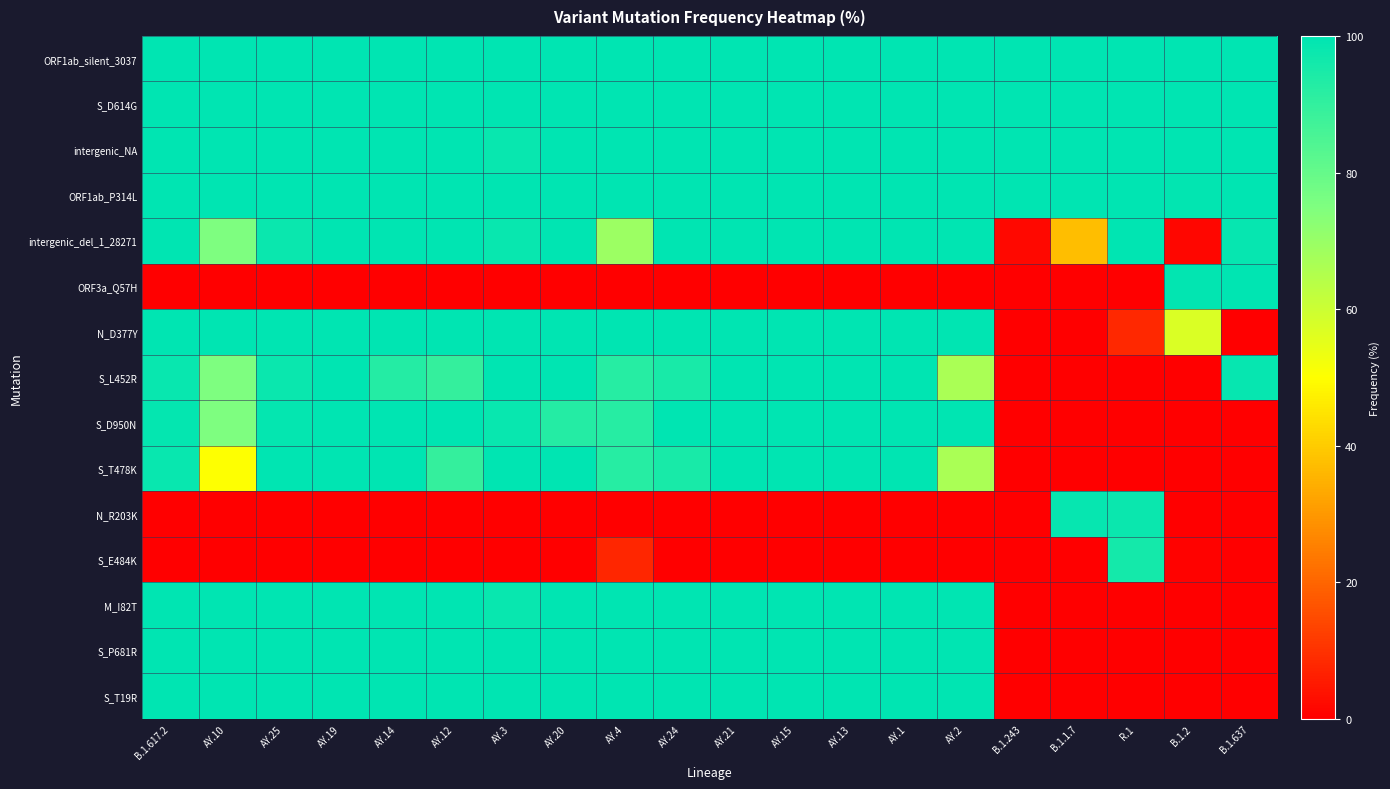

Reading left to right, extract all data points from this chart.

ORF1ab_silent_3037: B.1.617.2=100.0	AY.10=100.0	AY.25=100.0	AY.19=100.0	AY.14=100.0	AY.12=100.0	AY.3=100.0	AY.20=100.0	AY.4=100.0	AY.24=100.0	AY.21=100.0	AY.15=100.0	AY.13=100.0	AY.1=100.0	AY.2=100.0	B.1.243=100.0	B.1.1.7=100.0	R.1=100.0	B.1.2=100.0	B.1.637=100.0
S_D614G: B.1.617.2=100.0	AY.10=100.0	AY.25=100.0	AY.19=100.0	AY.14=100.0	AY.12=100.0	AY.3=100.0	AY.20=100.0	AY.4=100.0	AY.24=100.0	AY.21=100.0	AY.15=100.0	AY.13=100.0	AY.1=100.0	AY.2=100.0	B.1.243=100.0	B.1.1.7=100.0	R.1=100.0	B.1.2=100.0	B.1.637=100.0
intergenic_NA: B.1.617.2=99.6	AY.10=100.0	AY.25=100.0	AY.19=100.0	AY.14=100.0	AY.12=100.0	AY.3=98.1	AY.20=100.0	AY.4=100.0	AY.24=100.0	AY.21=100.0	AY.15=100.0	AY.13=100.0	AY.1=100.0	AY.2=100.0	B.1.243=100.0	B.1.1.7=99.9	R.1=100.0	B.1.2=100.0	B.1.637=100.0
ORF1ab_P314L: B.1.617.2=100.0	AY.10=100.0	AY.25=100.0	AY.19=100.0	AY.14=100.0	AY.12=100.0	AY.3=100.0	AY.20=100.0	AY.4=100.0	AY.24=100.0	AY.21=100.0	AY.15=100.0	AY.13=100.0	AY.1=100.0	AY.2=100.0	B.1.243=100.0	B.1.1.7=99.8	R.1=100.0	B.1.2=99.2	B.1.637=100.0
intergenic_del_1_28271: B.1.617.2=100.0	AY.10=75.0	AY.25=97.7	AY.19=100.0	AY.14=100.0	AY.12=100.0	AY.3=98.1	AY.20=100.0	AY.4=69.2	AY.24=100.0	AY.21=100.0	AY.15=100.0	AY.13=100.0	AY.1=100.0	AY.2=100.0	B.1.243=1.7	B.1.1.7=37.2	R.1=100.0	B.1.2=1.5	B.1.637=98.6
ORF3a_Q57H: B.1.617.2=0.0	AY.10=0.0	AY.25=0.0	AY.19=0.0	AY.14=0.0	AY.12=0.0	AY.3=0.0	AY.20=0.0	AY.4=0.0	AY.24=0.0	AY.21=0.0	AY.15=0.0	AY.13=0.0	AY.1=0.0	AY.2=0.0	B.1.243=0.0	B.1.1.7=0.0	R.1=0.0	B.1.2=99.2	B.1.637=100.0
N_D377Y: B.1.617.2=100.0	AY.10=100.0	AY.25=100.0	AY.19=100.0	AY.14=100.0	AY.12=100.0	AY.3=100.0	AY.20=100.0	AY.4=100.0	AY.24=100.0	AY.21=100.0	AY.15=100.0	AY.13=100.0	AY.1=100.0	AY.2=100.0	B.1.243=0.0	B.1.1.7=0.1	R.1=7.8	B.1.2=57.1	B.1.637=0.0
S_L452R: B.1.617.2=98.2	AY.10=75.0	AY.25=97.7	AY.19=100.0	AY.14=92.9	AY.12=89.5	AY.3=100.0	AY.20=100.0	AY.4=92.3	AY.24=95.0	AY.21=100.0	AY.15=100.0	AY.13=100.0	AY.1=100.0	AY.2=66.7	B.1.243=0.0	B.1.1.7=0.0	R.1=0.0	B.1.2=0.0	B.1.637=98.6
S_D950N: B.1.617.2=98.9	AY.10=75.0	AY.25=98.8	AY.19=100.0	AY.14=100.0	AY.12=100.0	AY.3=98.1	AY.20=92.9	AY.4=92.3	AY.24=100.0	AY.21=100.0	AY.15=100.0	AY.13=100.0	AY.1=100.0	AY.2=100.0	B.1.243=0.0	B.1.1.7=0.0	R.1=0.0	B.1.2=0.0	B.1.637=0.0
S_T478K: B.1.617.2=98.2	AY.10=50.0	AY.25=100.0	AY.19=100.0	AY.14=100.0	AY.12=89.5	AY.3=100.0	AY.20=100.0	AY.4=92.3	AY.24=95.0	AY.21=100.0	AY.15=100.0	AY.13=100.0	AY.1=100.0	AY.2=66.7	B.1.243=0.0	B.1.1.7=0.0	R.1=0.0	B.1.2=0.0	B.1.637=0.0
N_R203K: B.1.617.2=0.0	AY.10=0.0	AY.25=0.0	AY.19=0.0	AY.14=0.0	AY.12=0.0	AY.3=0.0	AY.20=0.0	AY.4=0.0	AY.24=0.0	AY.21=0.0	AY.15=0.0	AY.13=0.0	AY.1=0.0	AY.2=0.0	B.1.243=0.0	B.1.1.7=98.7	R.1=98.0	B.1.2=0.0	B.1.637=0.0
S_E484K: B.1.617.2=0.0	AY.10=0.0	AY.25=0.0	AY.19=0.0	AY.14=0.0	AY.12=0.0	AY.3=0.0	AY.20=0.0	AY.4=7.7	AY.24=0.0	AY.21=0.0	AY.15=0.0	AY.13=0.0	AY.1=0.0	AY.2=0.0	B.1.243=0.0	B.1.1.7=0.2	R.1=96.1	B.1.2=0.8	B.1.637=0.0
M_I82T: B.1.617.2=100.0	AY.10=100.0	AY.25=100.0	AY.19=100.0	AY.14=100.0	AY.12=100.0	AY.3=98.1	AY.20=100.0	AY.4=100.0	AY.24=100.0	AY.21=100.0	AY.15=100.0	AY.13=100.0	AY.1=100.0	AY.2=100.0	B.1.243=0.0	B.1.1.7=0.0	R.1=0.0	B.1.2=0.0	B.1.637=0.0
S_P681R: B.1.617.2=100.0	AY.10=100.0	AY.25=100.0	AY.19=100.0	AY.14=100.0	AY.12=100.0	AY.3=100.0	AY.20=100.0	AY.4=100.0	AY.24=100.0	AY.21=100.0	AY.15=100.0	AY.13=100.0	AY.1=100.0	AY.2=100.0	B.1.243=0.0	B.1.1.7=0.0	R.1=0.0	B.1.2=0.0	B.1.637=0.0
S_T19R: B.1.617.2=100.0	AY.10=100.0	AY.25=100.0	AY.19=100.0	AY.14=100.0	AY.12=100.0	AY.3=100.0	AY.20=100.0	AY.4=100.0	AY.24=100.0	AY.21=100.0	AY.15=100.0	AY.13=100.0	AY.1=100.0	AY.2=100.0	B.1.243=0.0	B.1.1.7=0.0	R.1=0.0	B.1.2=0.0	B.1.637=0.0